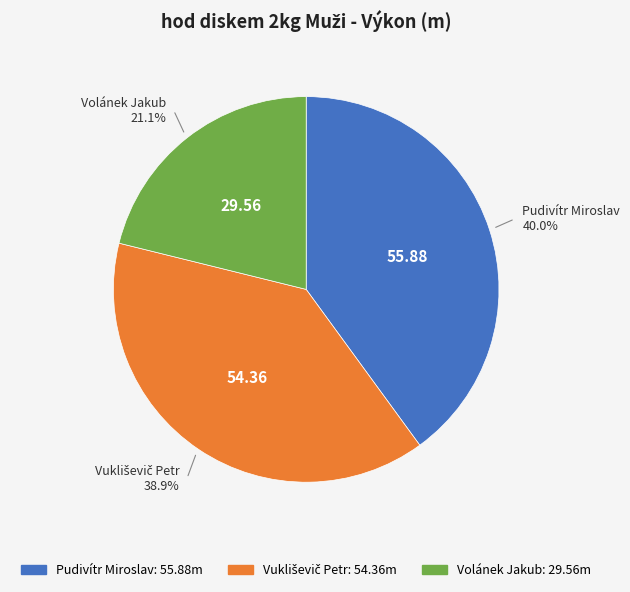

What is the largest slice in the pie chart?

Pudivítr Miroslav